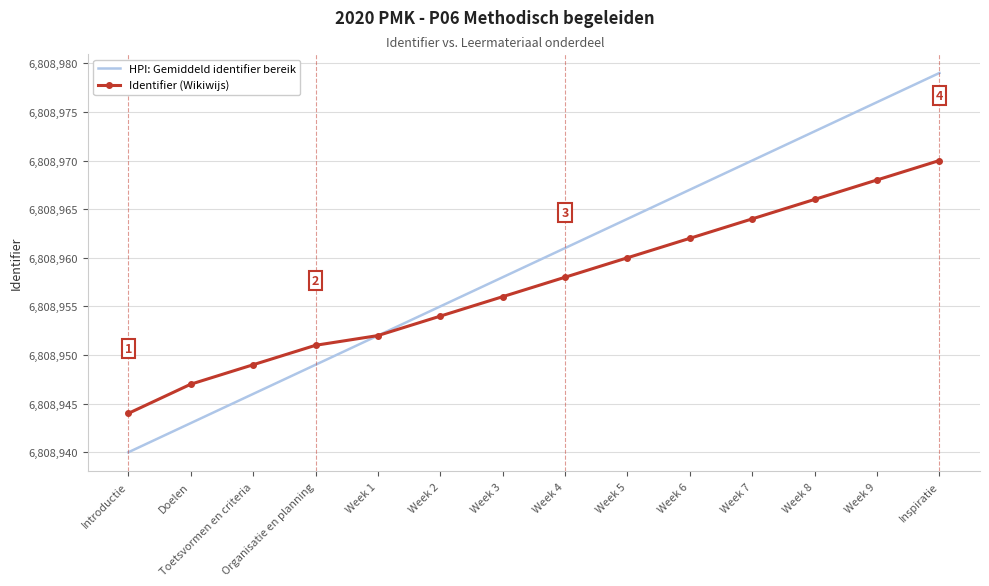

Which category has the highest value across all series?

Inspiratie